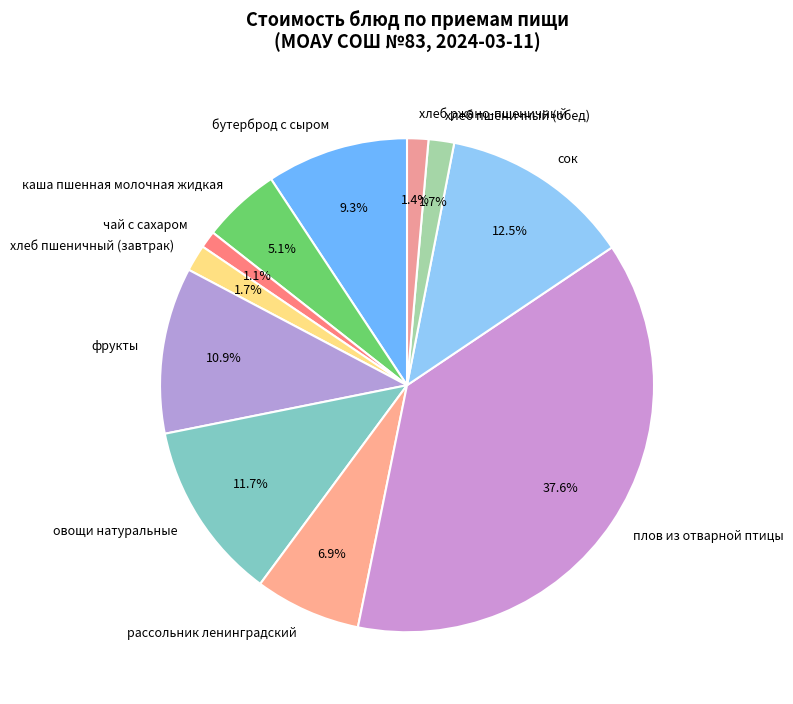

Do чай с сахаром and плов из отварной птицы together represent more than half of the pie?

No